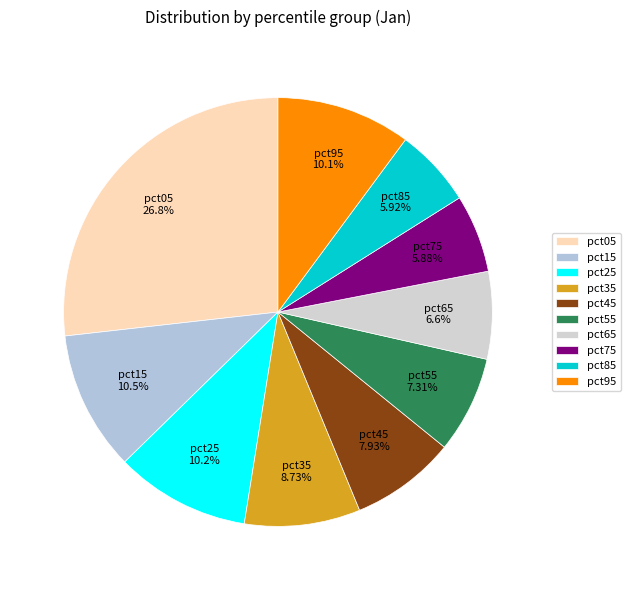

What percentage is the pct45 slice, to the nearest percent?

8%